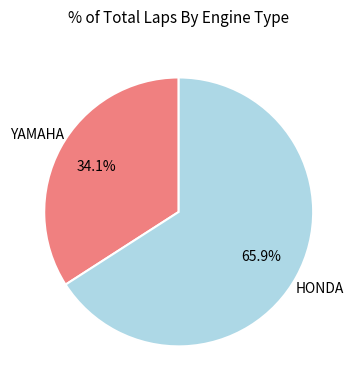

Is there any slice that represents more than half of the pie?

Yes